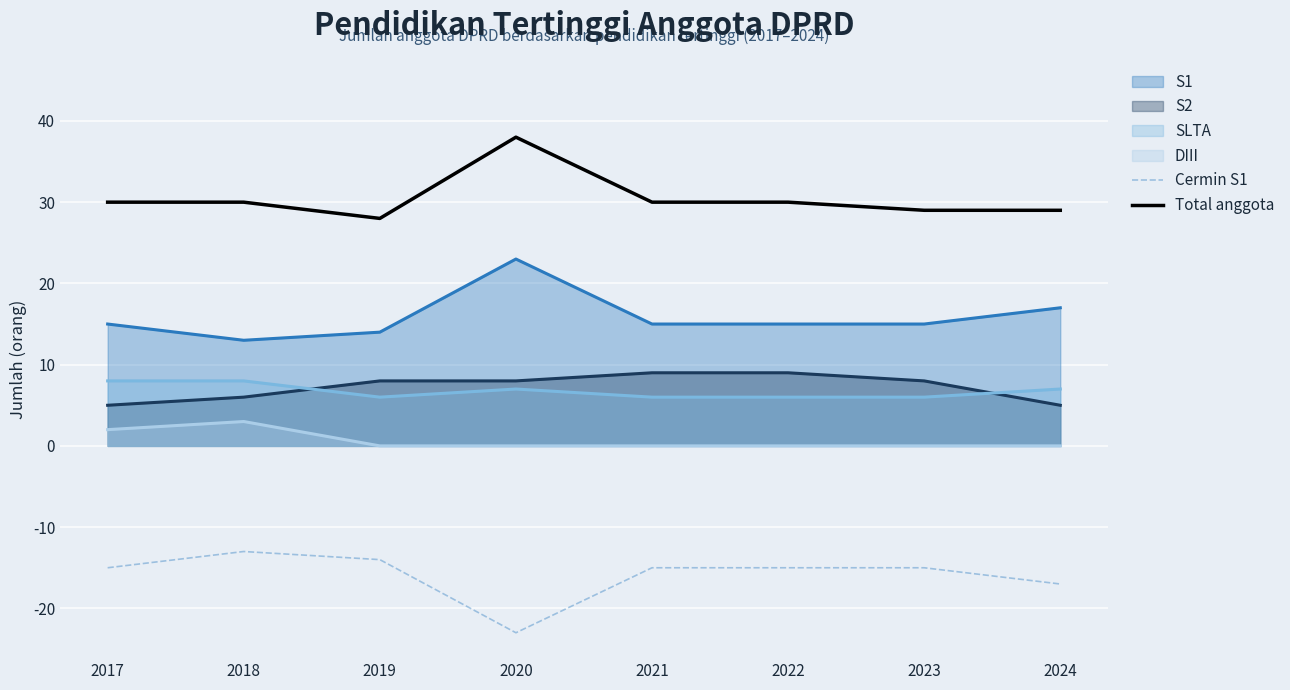

What is the sum of the Total anggota values at 2017 and 2021?

60